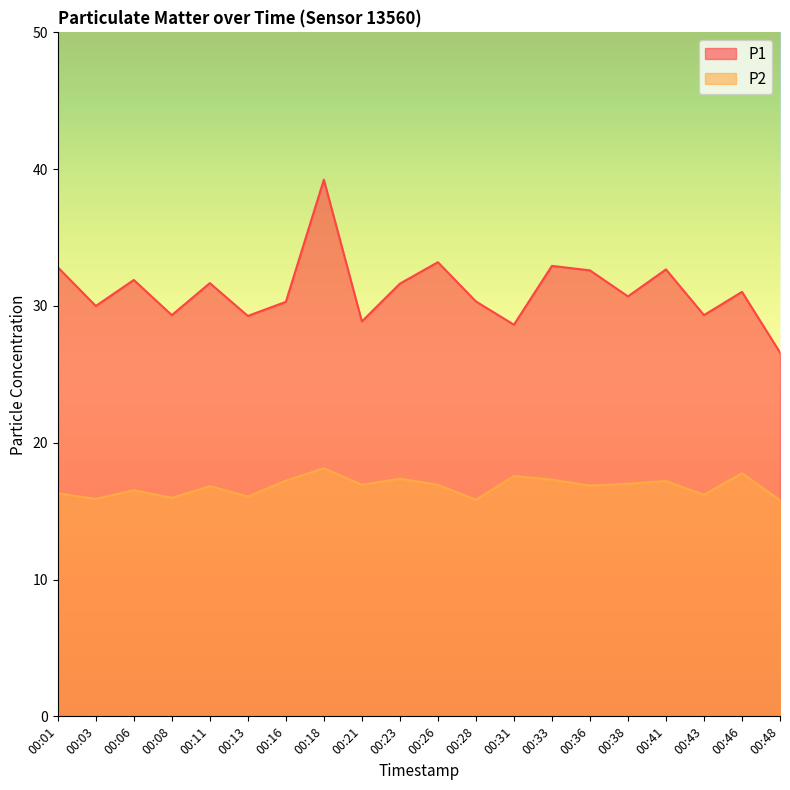

The value of P2 at 00:21 is 29.1. True or false?

False